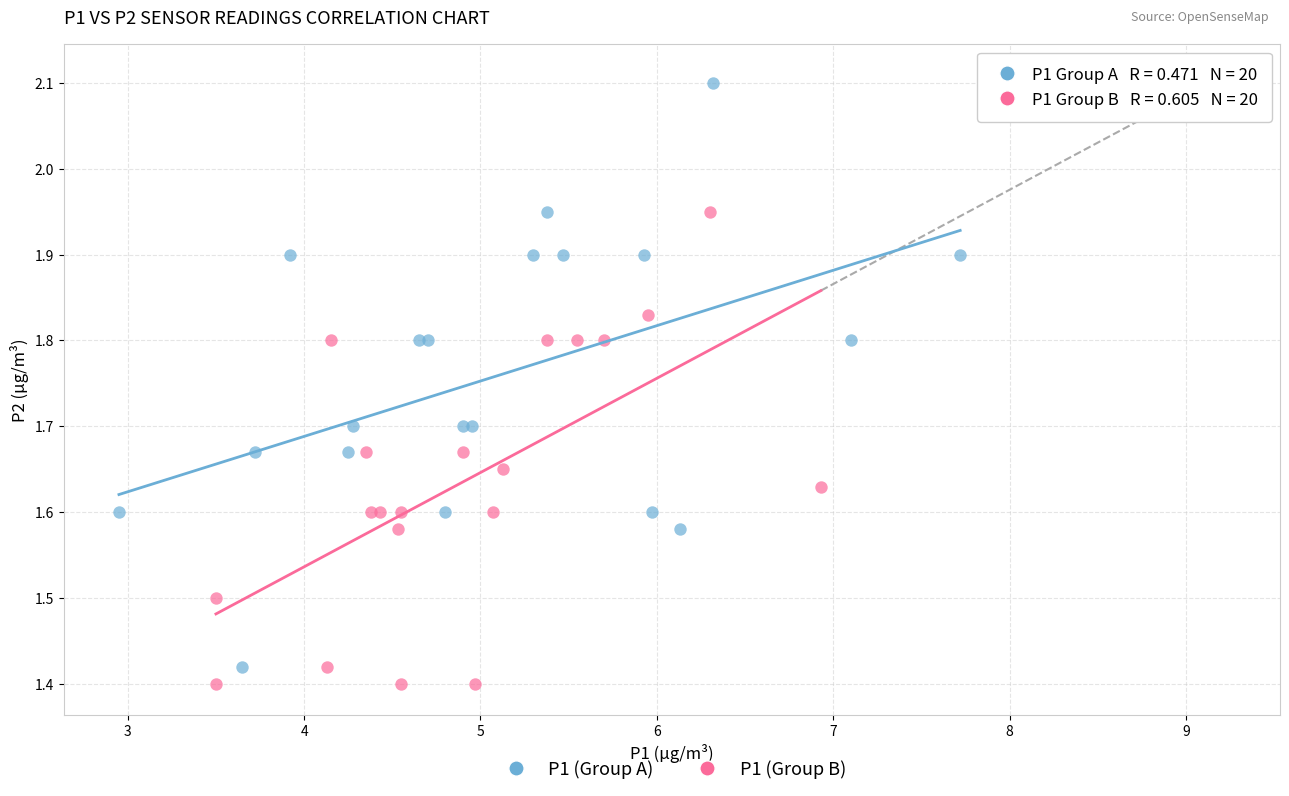

Which series contains the highest Y value?

P1 (Group A)